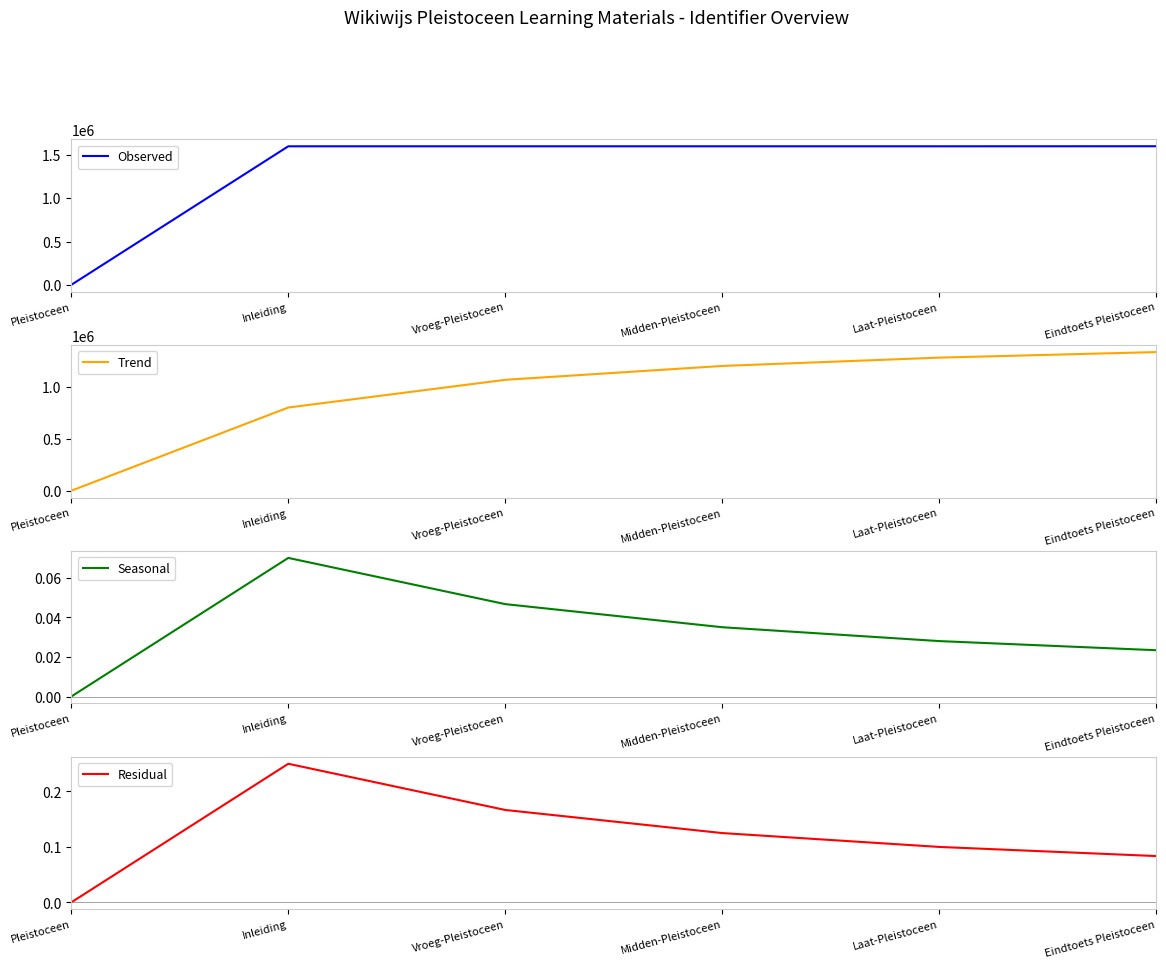

The Seasonal series shows 0.0 at Inleiding. True or false?

False